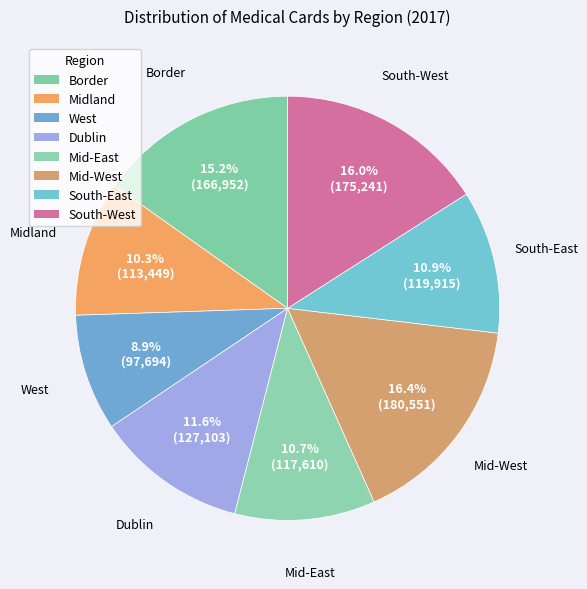

How many slices are in this pie chart?

8